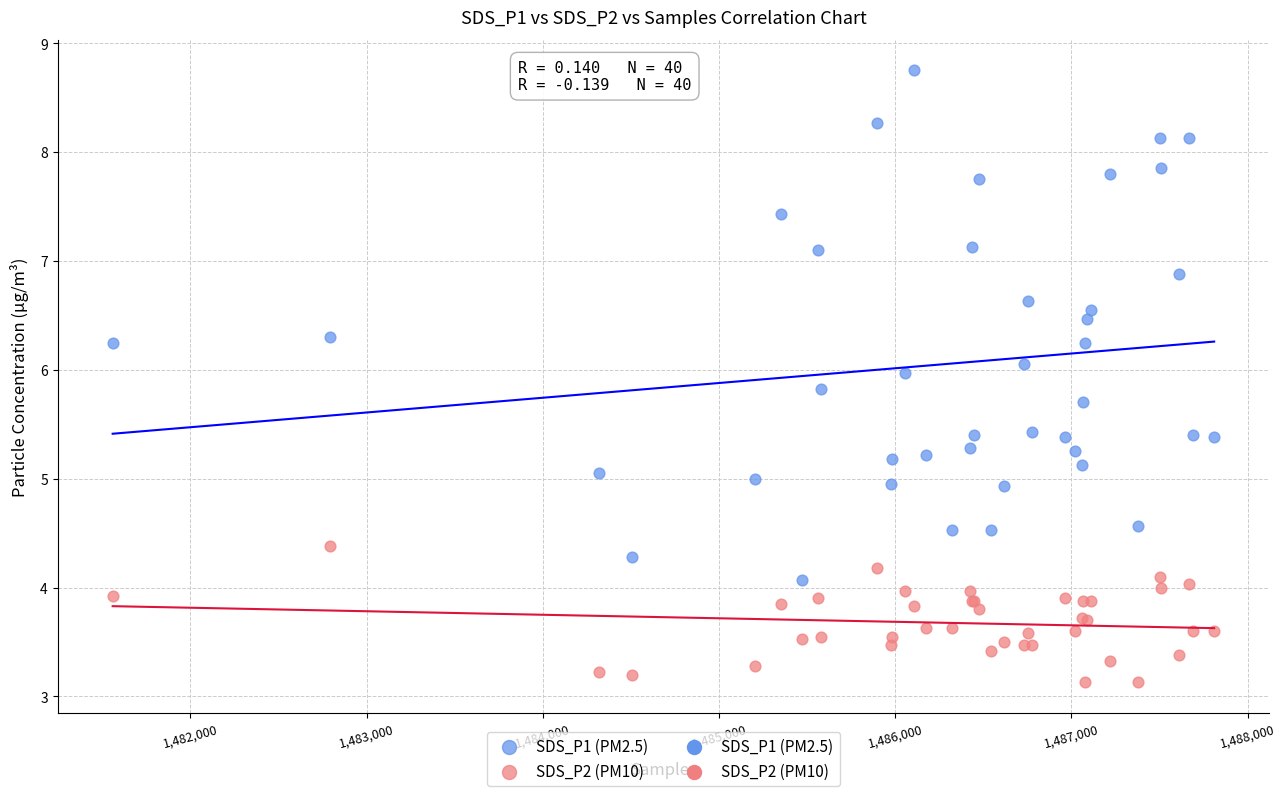

Which series has the widest spread of Y values?

SDS_P1 (PM2.5)